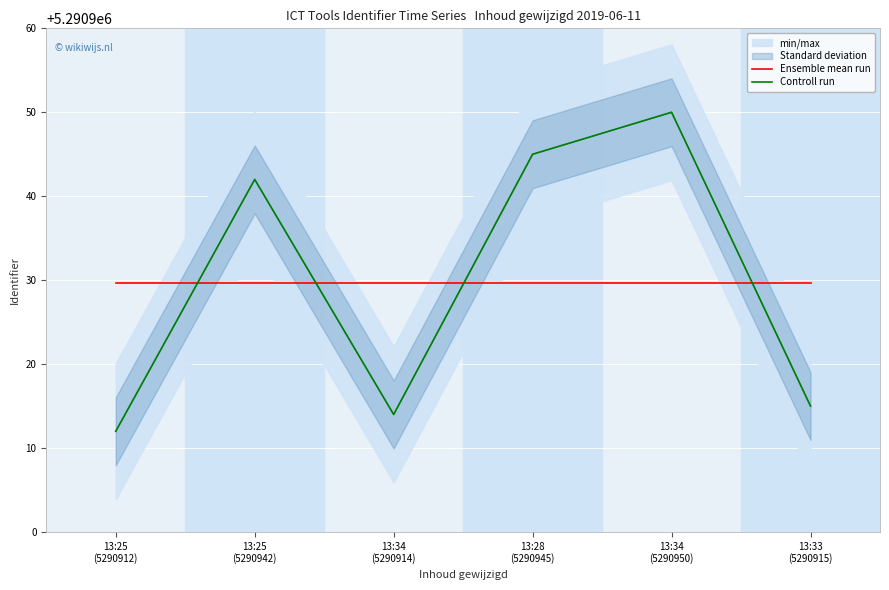

What is the spread (max minus min) of values at 13:33
(5290915)?

14.7